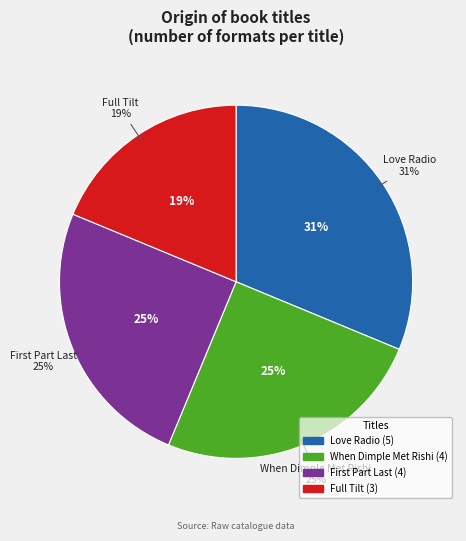

What is the change in value from When Dimple Met Rishi to Full Tilt?

-1